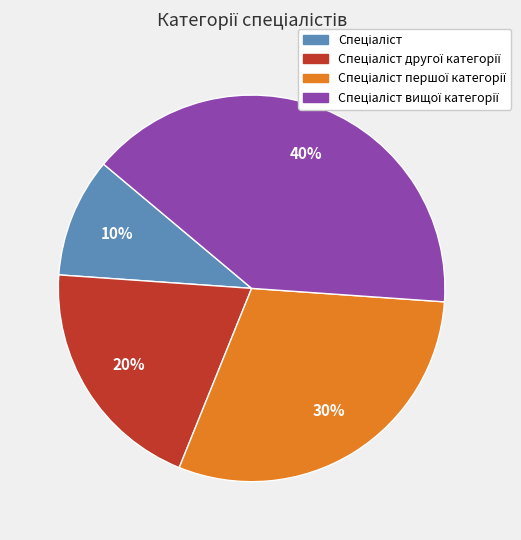

Is there any slice that represents more than half of the pie?

No